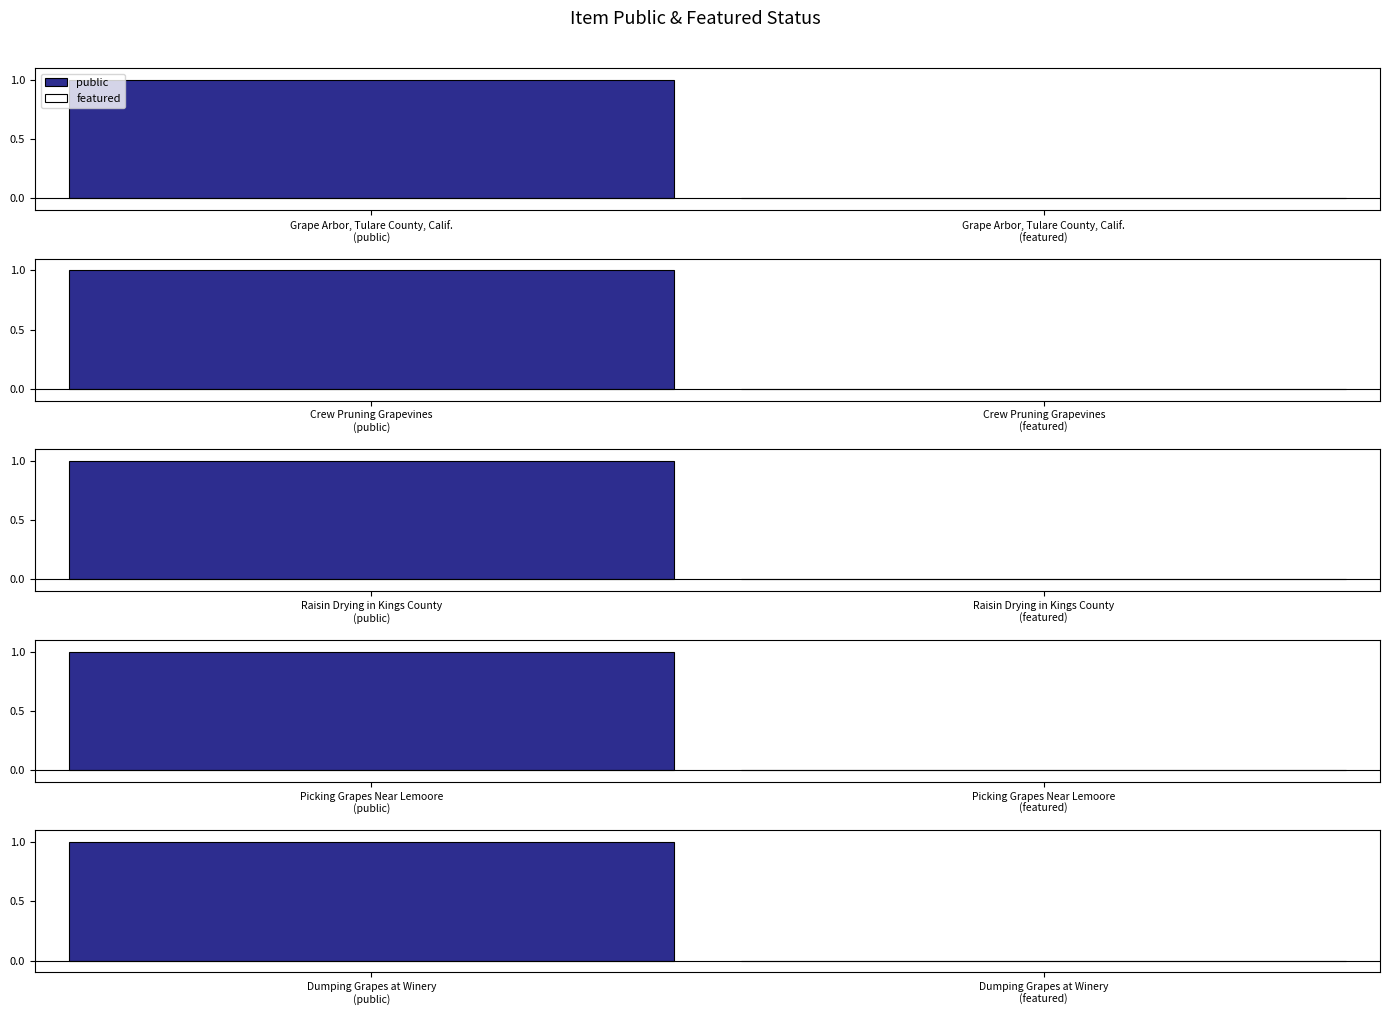

At which label is public closest to 1?

Grape Arbor, Tulare County, Calif.